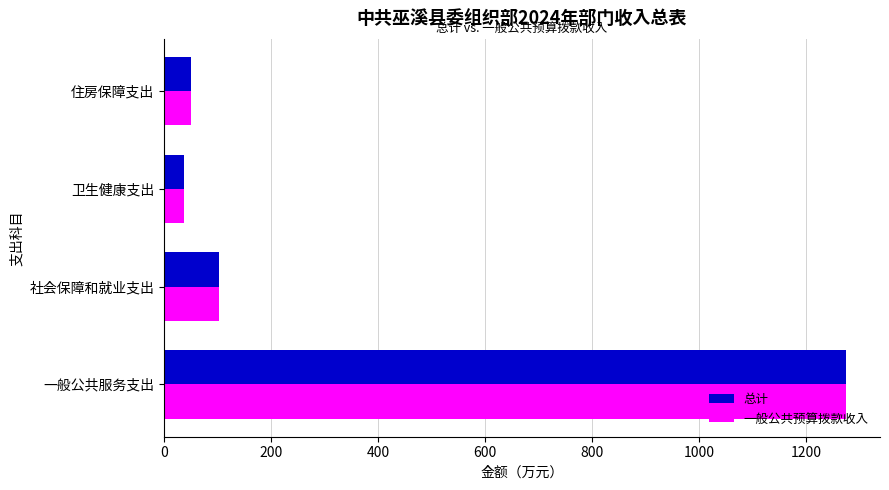

What is the lowest value of the 总计 series?

37.4